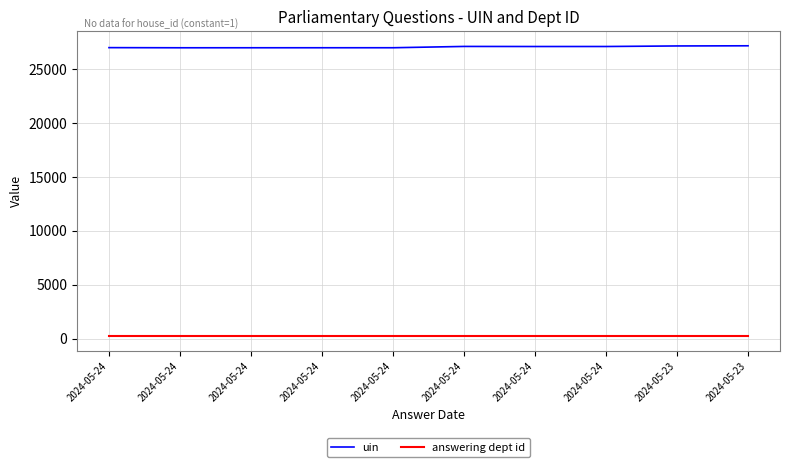

What are all the series names shown in the legend?

uin, answering dept id